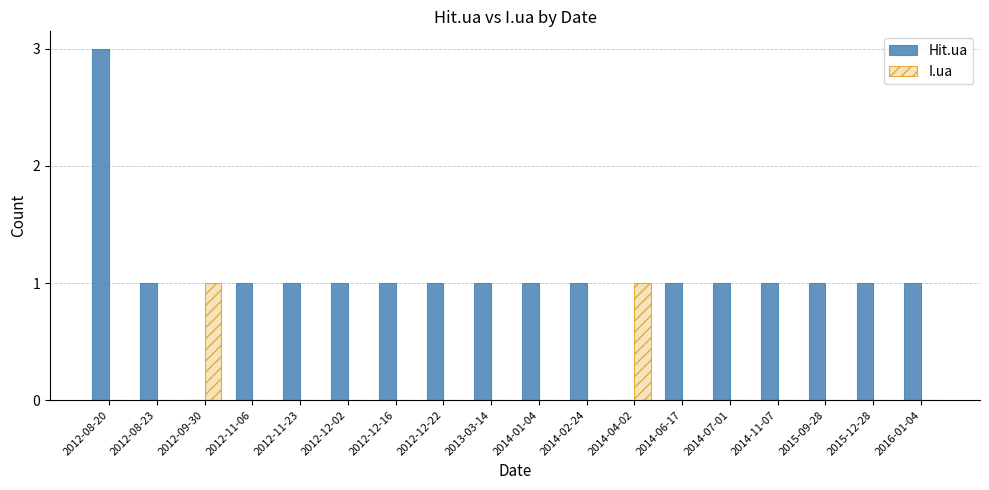

True or false: Hit.ua has a value of 1 at 2012-08-23.

True